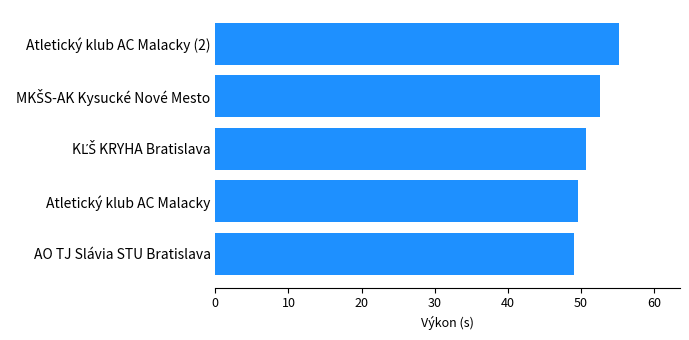

What is the maximum value shown in the chart?

55.3